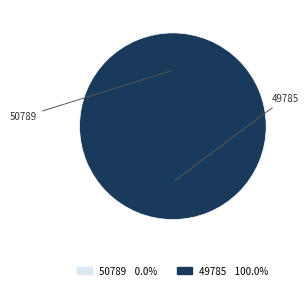

Which slice represents more than half of the pie?

49785